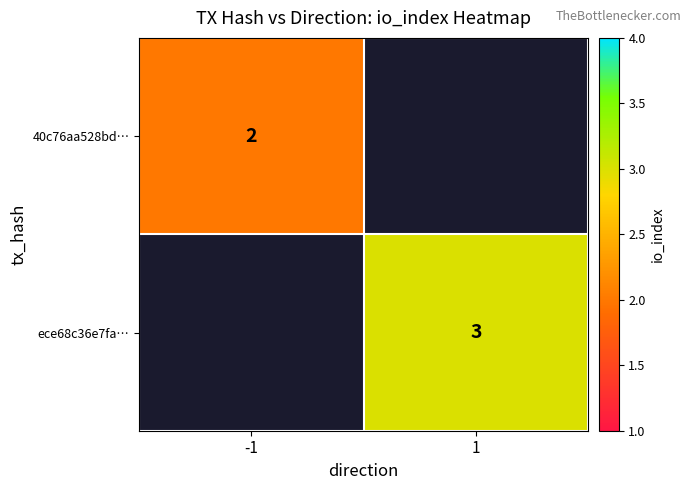

The 40c76aa528bd… series shows 3 at -1. True or false?

False